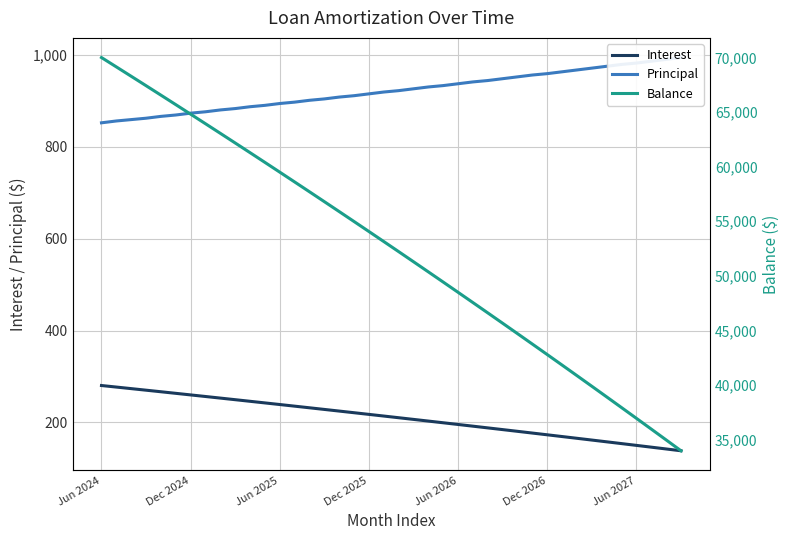

What is the label of the 31st point from the left?

Dec 2026